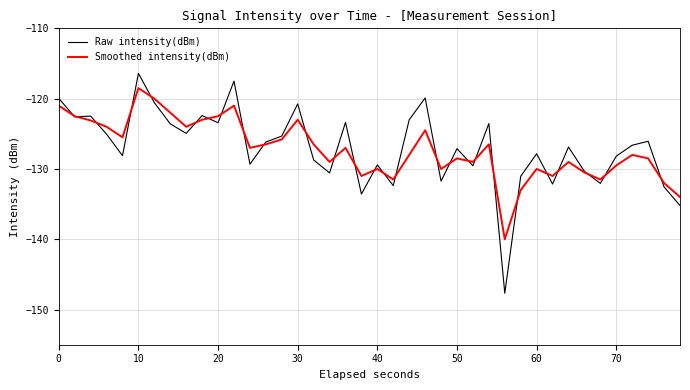

Which series has the largest range (max minus min)?

Raw intensity(dBm)